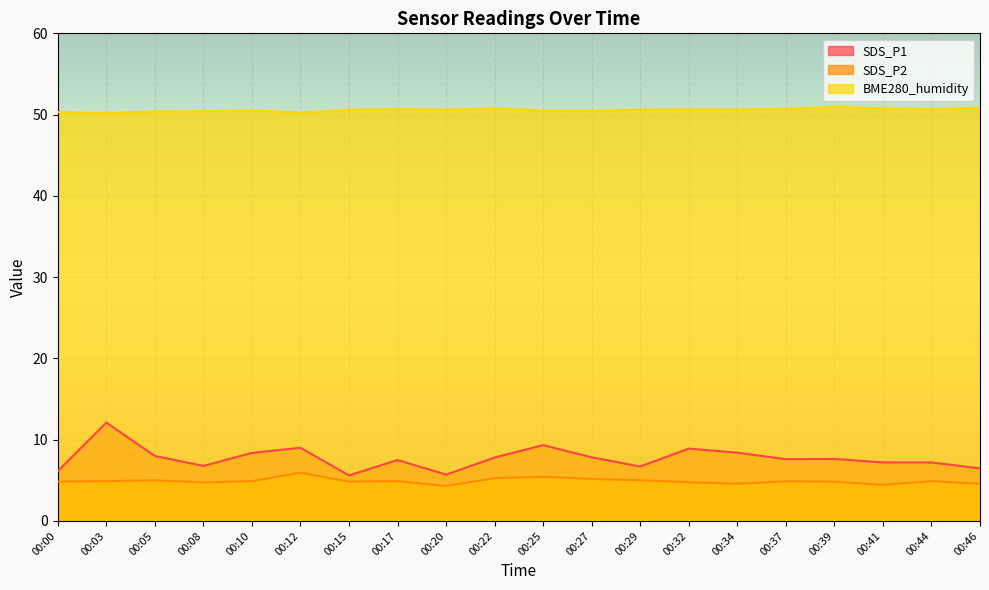

Is it true that SDS_P2 equals 7.4 at 00:37?

False